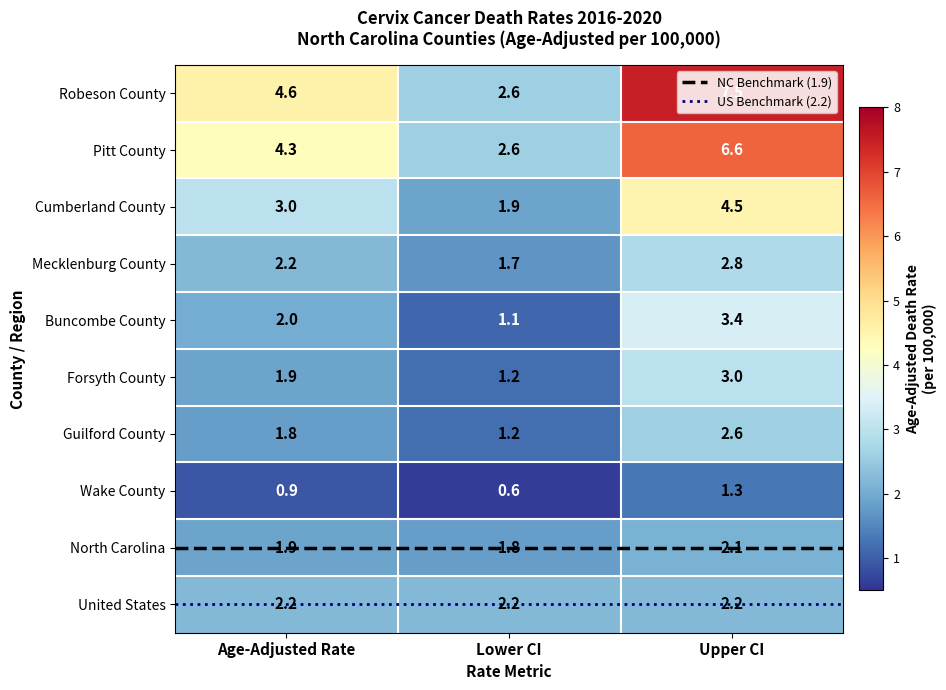

Where is Pitt County nearest to the value 4?

Age-Adjusted Rate